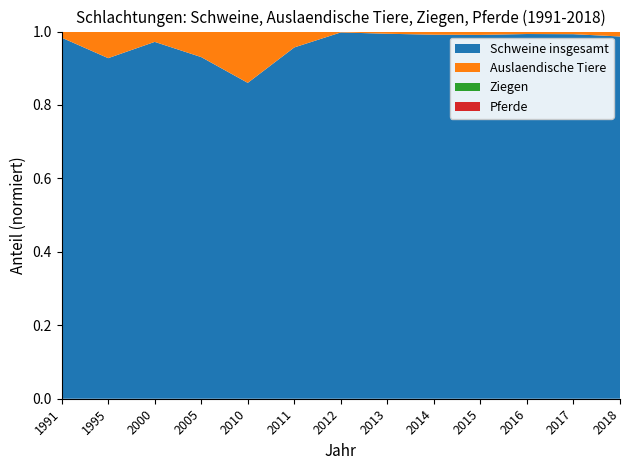

Reading left to right, list all the values displayed in this chart.

Schweine insgesamt: 1520558	1375774	1229126	1045349	1694013	1609029	1194430	1143639	1049841	1058015	1172511	1280463	1233120
Auslaendische Tiere: 25488	106902	34832	77217	274091	71601	1559	5727	7904	8653	6827	8234	15918
Ziegen: 14	56	230	545	842	844	1038	848	850	756	915	854	685
Pferde: 188	470	502	372	277	278	238	341	288	257	218	189	160